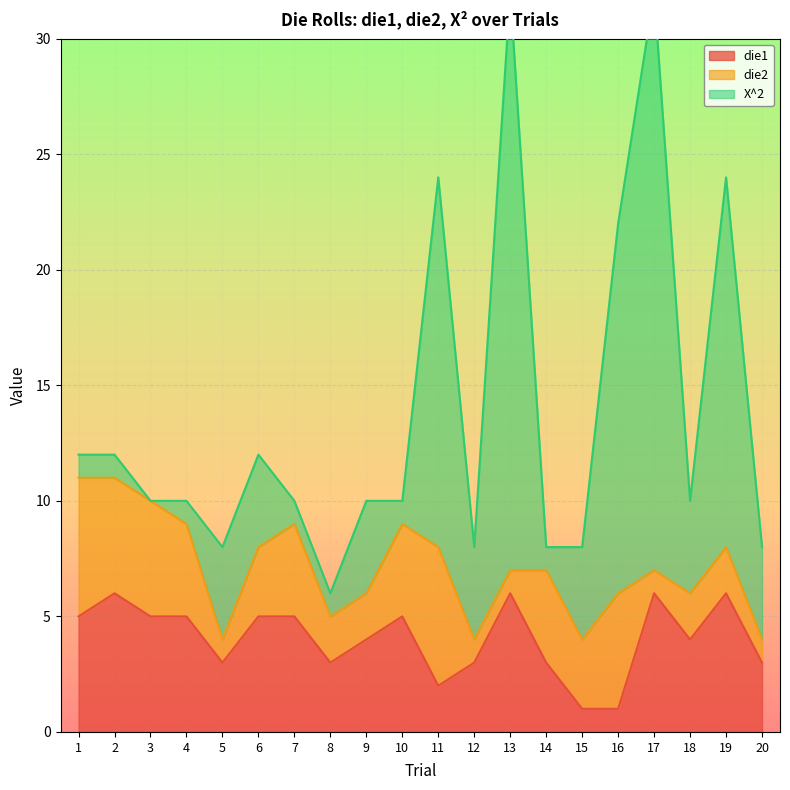

How many data points does each series have?

20